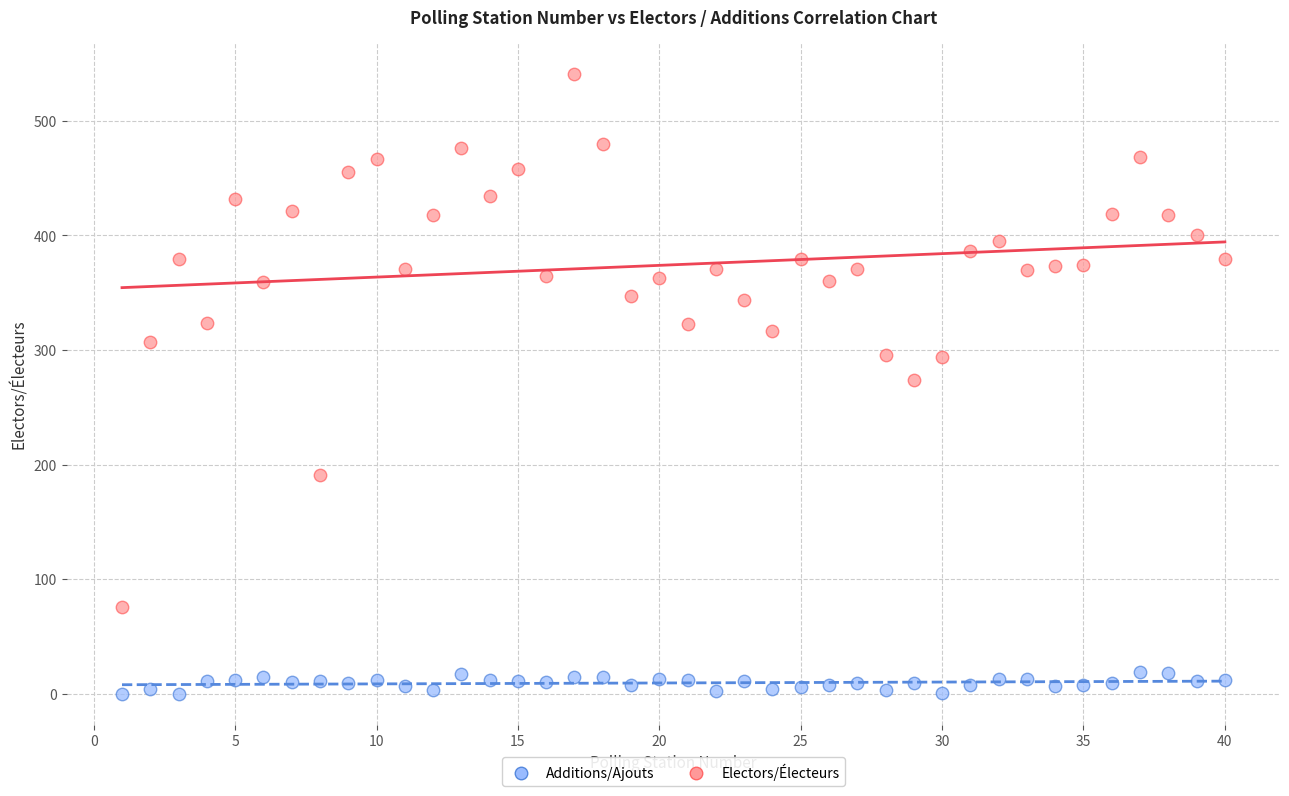

What are all the series names shown in the legend?

Additions/Ajouts, Electors/Électeurs